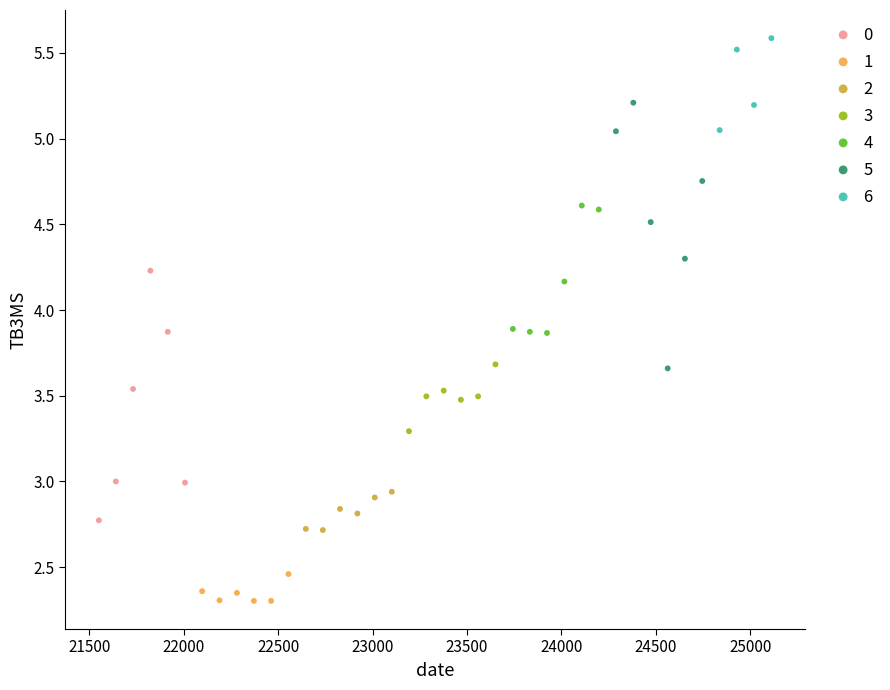

Which series reaches the maximum Y coordinate?

6